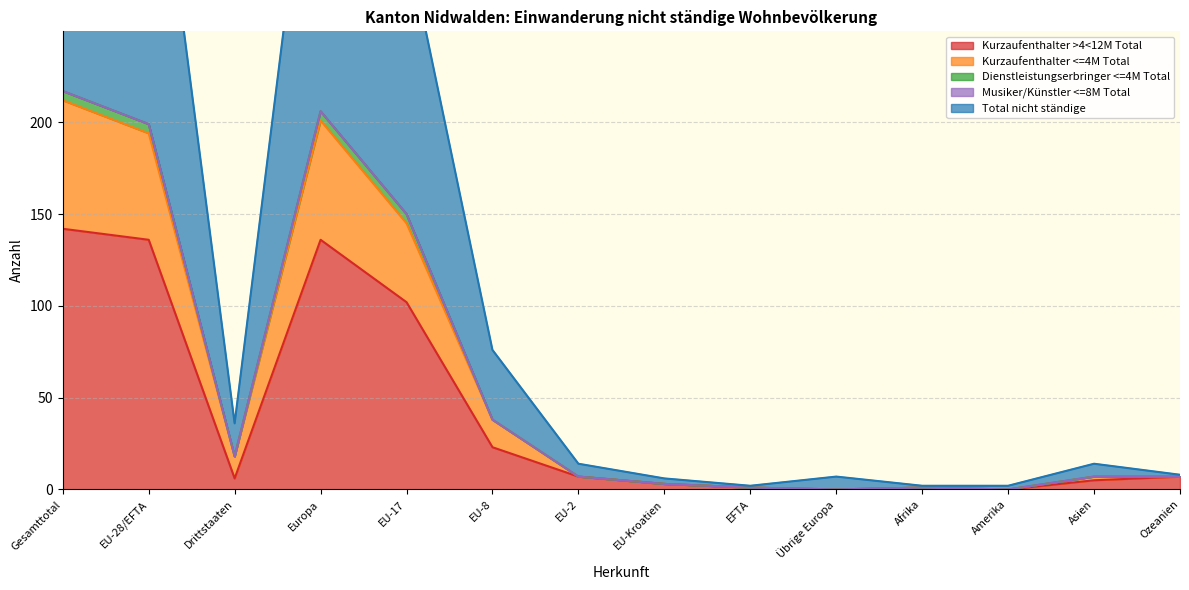

The value of Kurzaufenthalter >4<12M Total at EU-8 is 23. True or false?

True